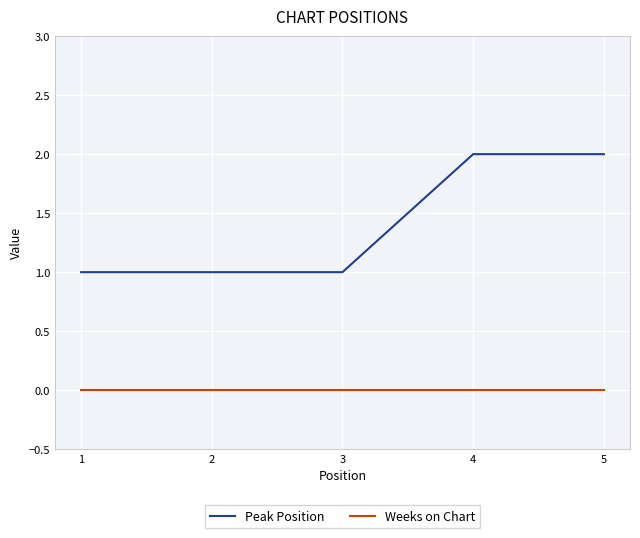

Reading left to right, extract all data points from this chart.

Peak Position: 1=1	2=1	3=1	4=2	5=2
Weeks on Chart: 1=0	2=0	3=0	4=0	5=0